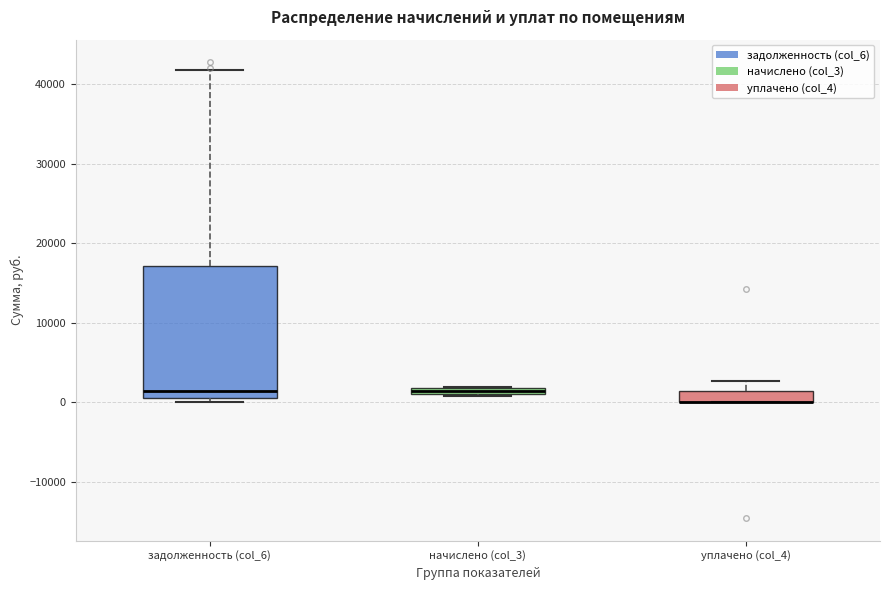

Which box is the tallest, from its lower edge to its upper edge?

задолженность (col_6)